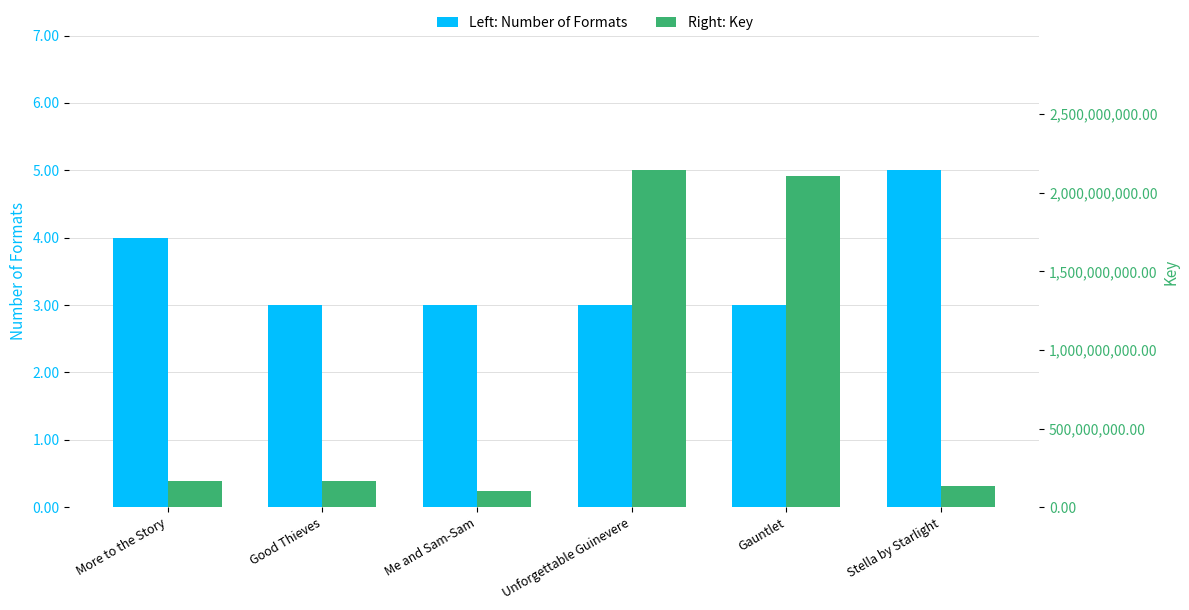

What is the sum of all Key values?

4815268543